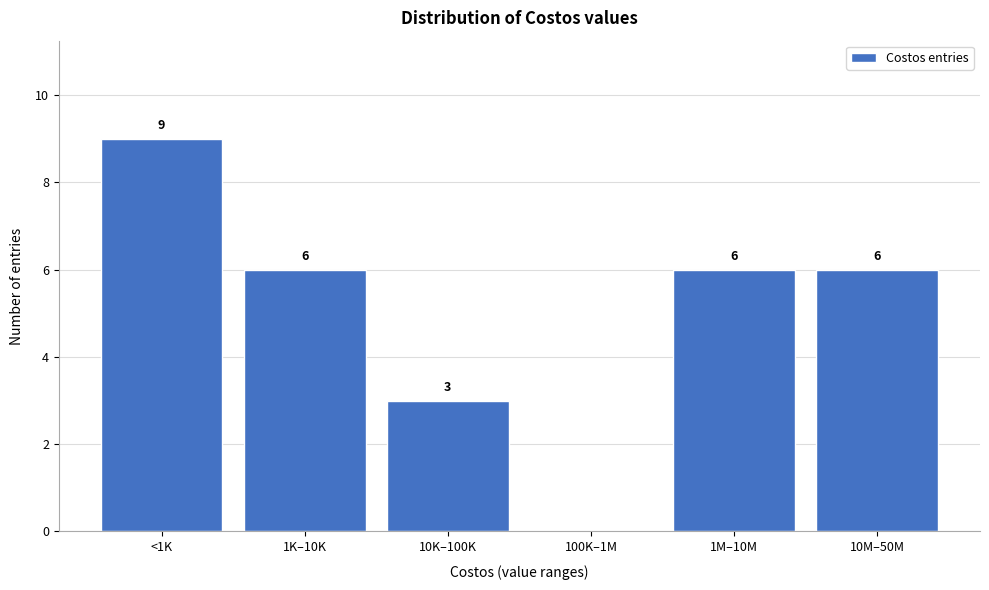

Reading right to left, extract all data points from this chart.

10M–50M=6	1M–10M=6	100K–1M=0	10K–100K=3	1K–10K=6	<1K=9